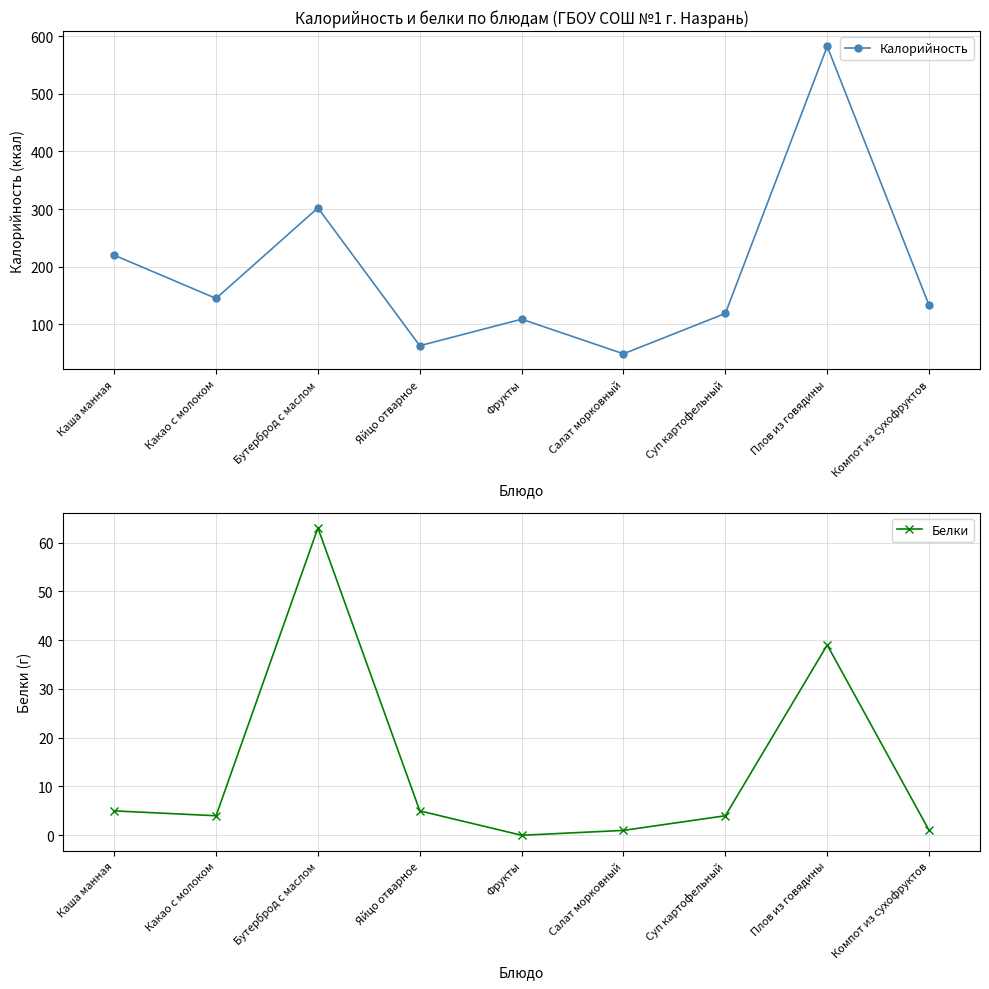

How many series are shown in this chart?

2